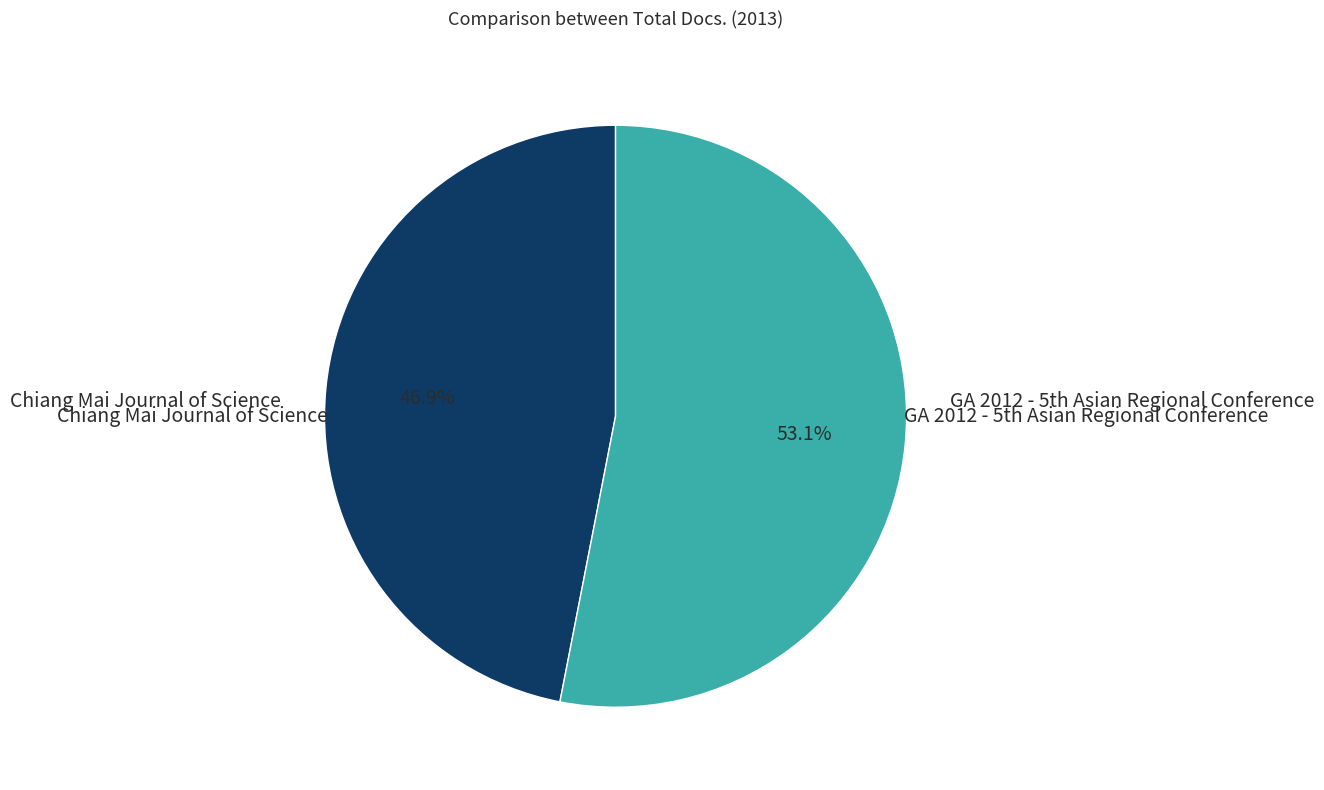

Does any single category account for the majority?

Yes